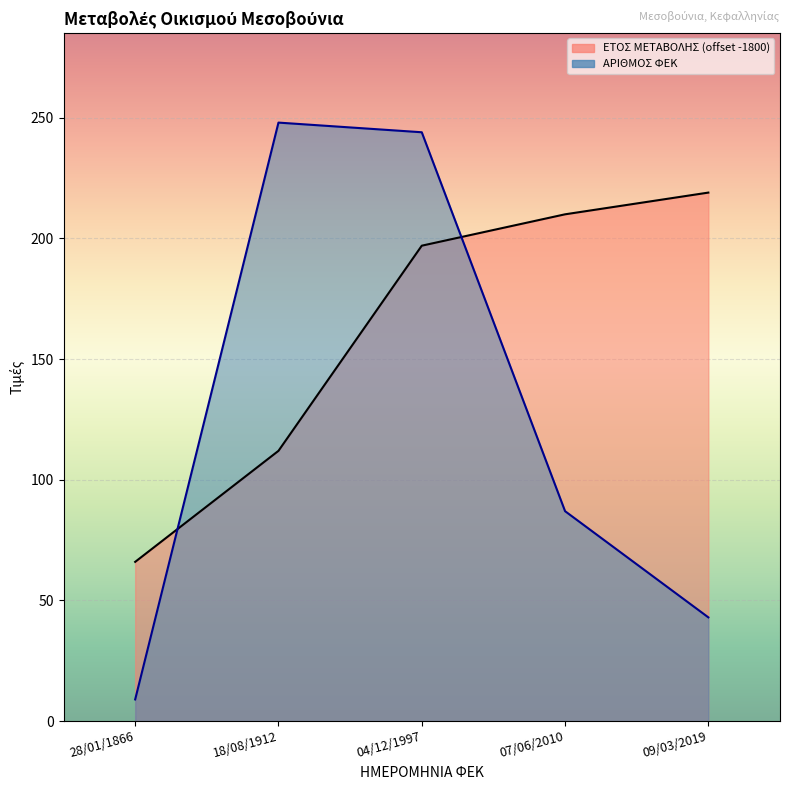

What is the approximate value of ΕΤΟΣ ΜΕΤΑΒΟΛΗΣ at 18/08/1912?

112